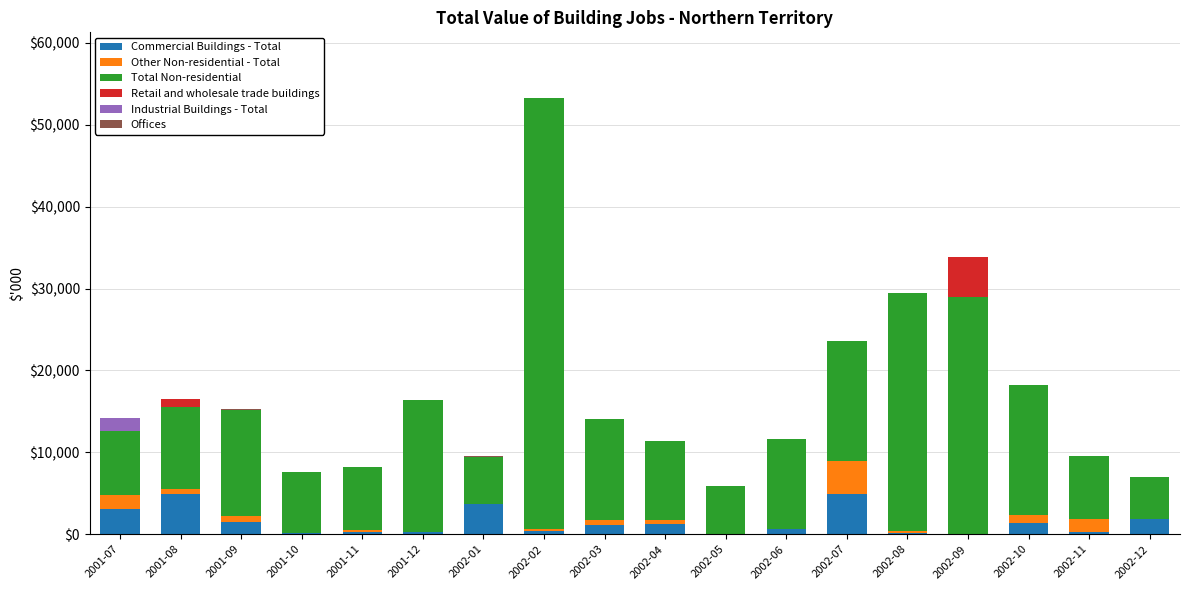

The value of Commercial Buildings - Total at 2002-10 is 1344. True or false?

True